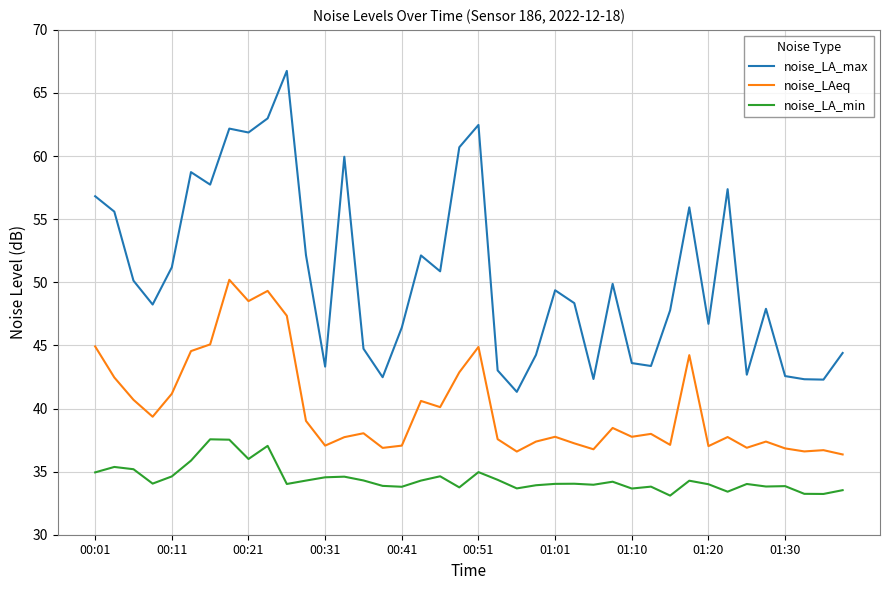

True or false: noise_LA_min and noise_LAeq intersect in this chart.

False